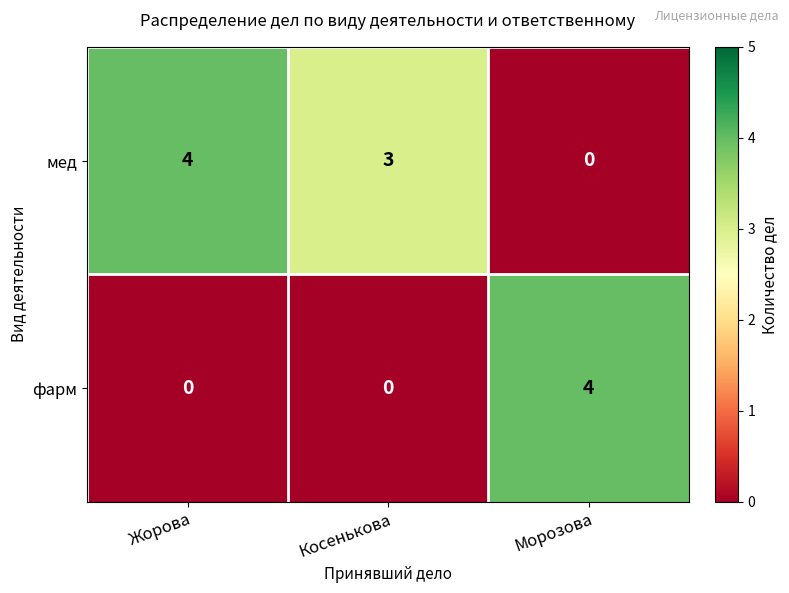

Reading left to right, extract all data points from this chart.

мед: Жорова=4	Косенькова=3	Морозова=0
фарм: Жорова=0	Косенькова=0	Морозова=4